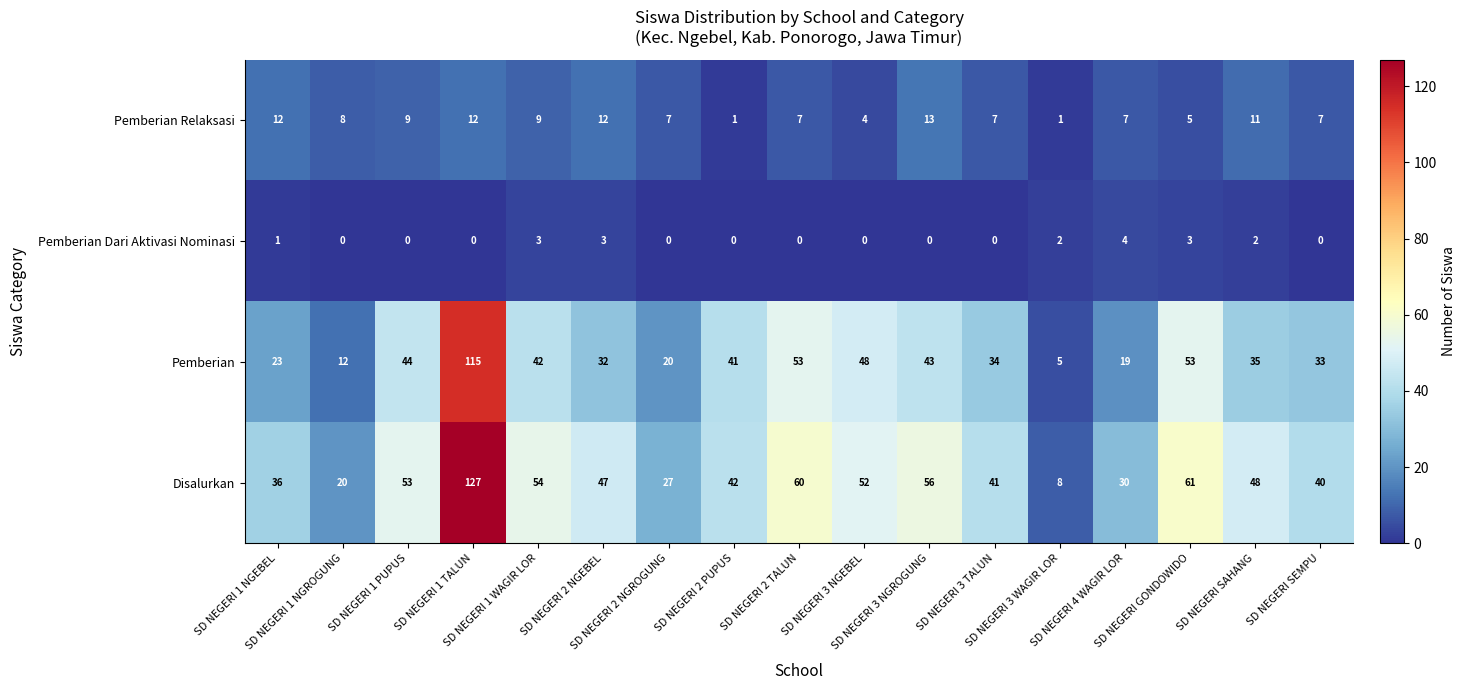

What is the difference between the second highest and minimum values in the Pemberian series?

48